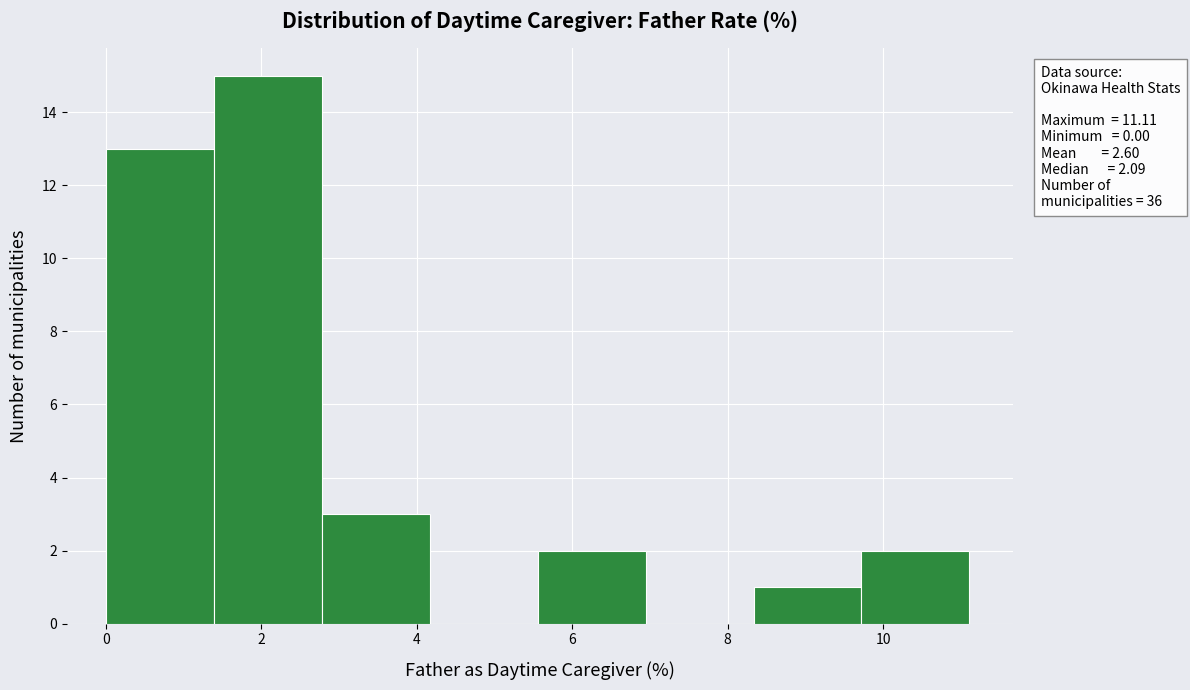

Over which range of the x-axis is the bar tallest?

1.4 to 2.8